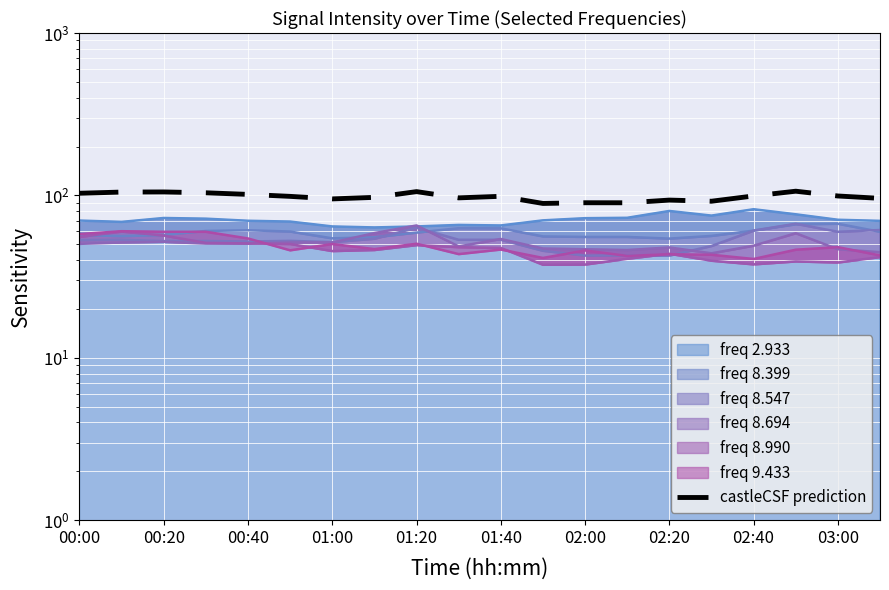

Reading left to right, transcribe all the data shown in this chart.

103.1	104.9	105.0	103.8	101.4	98.6	95.2	97.3	105.5	96.6	98.7	89.2	90.1	90.1	93.6	92.1	99.2	106.1	99.2	95.9